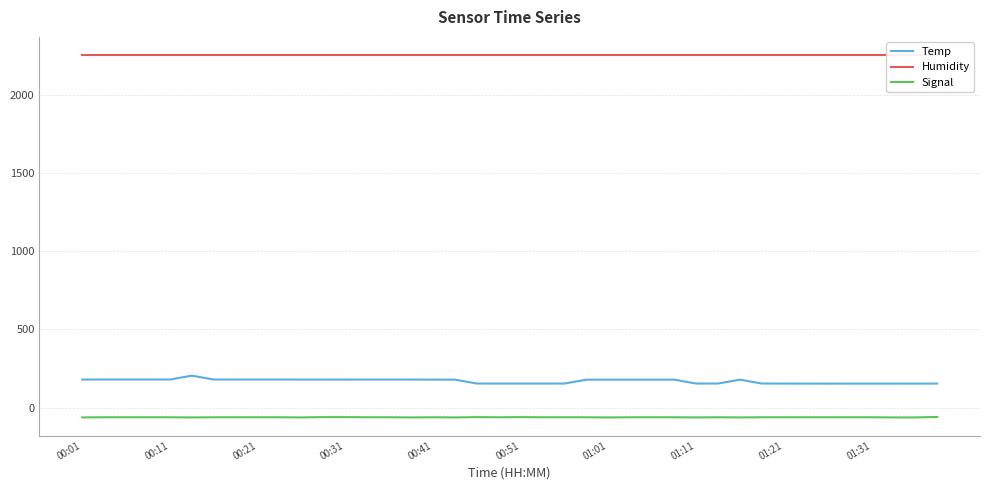

True or false: Temp and Humidity intersect in this chart.

False